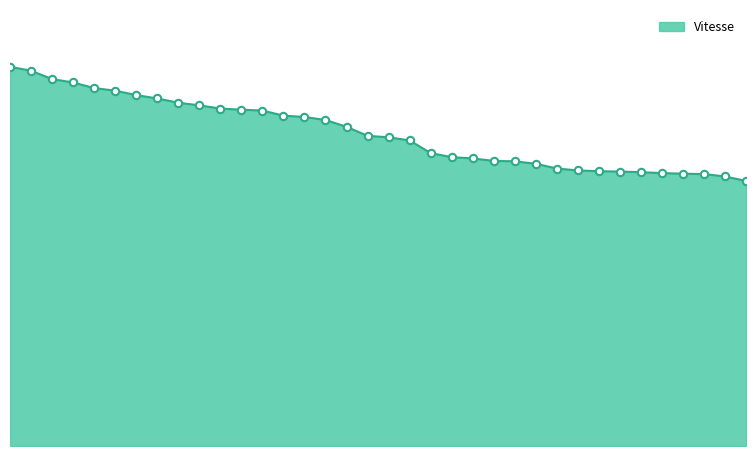

Does the chart have visible grid lines?

No